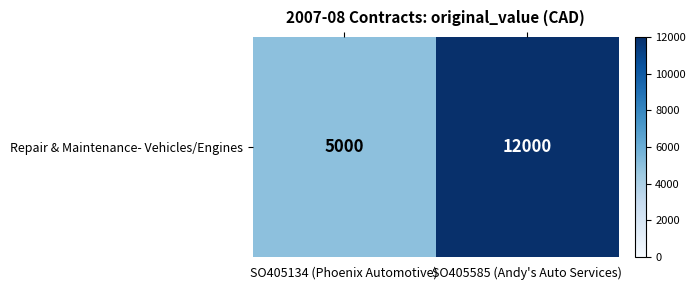

What is the sum of the values at SO405585 (Andy's Auto Services) and SO405134 (Phoenix Automotive)?

17000